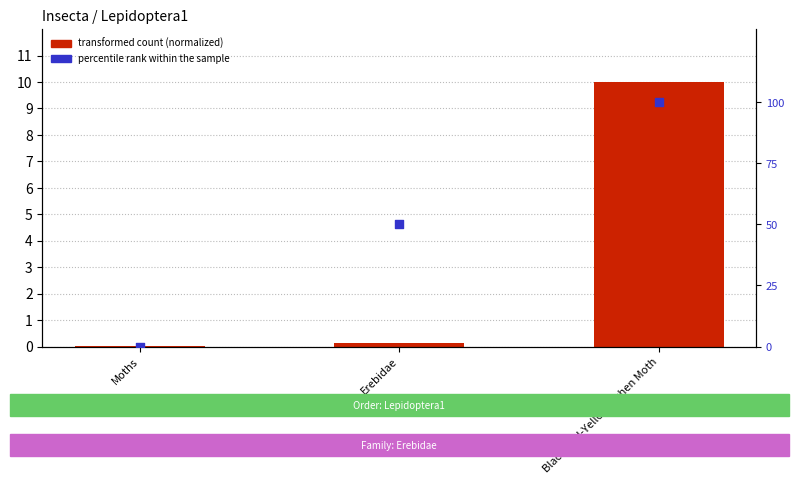

Which series has the largest Y range (max minus min)?

percentile rank within the sample